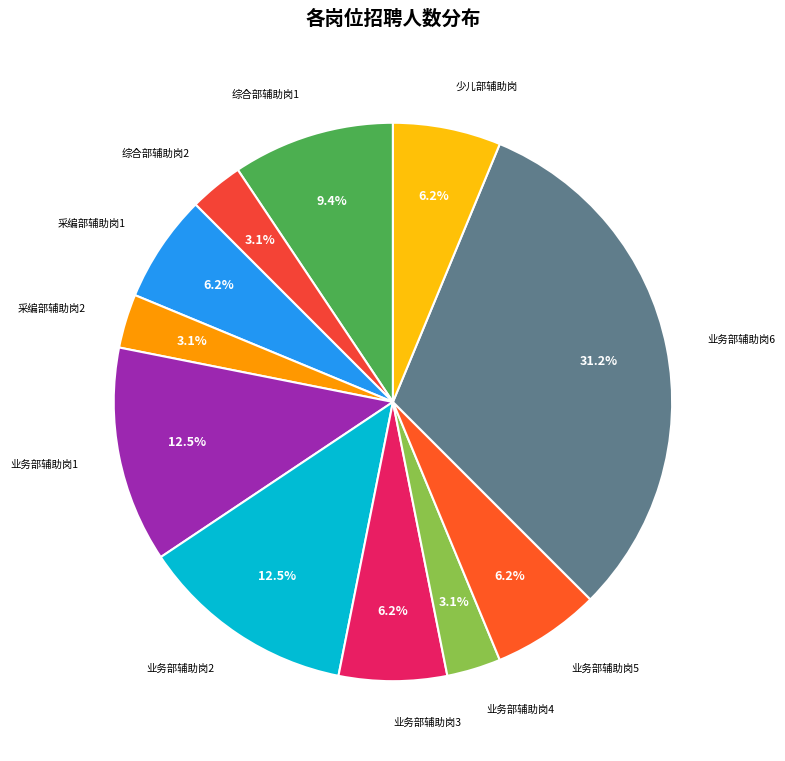

True or false: 业务部辅助岗2 accounts for 20% of the total.

False